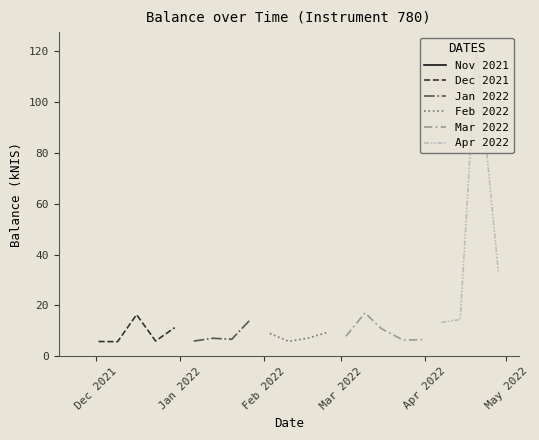

What is the lowest value of the Dec 2021 series?

5.6